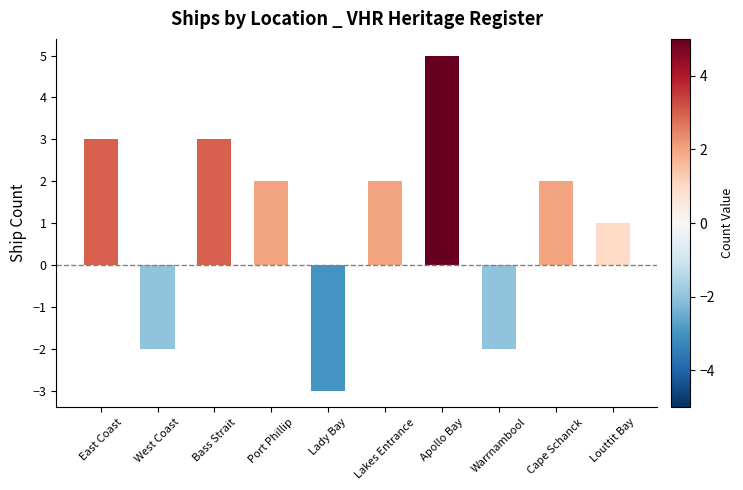

Which has a higher value, Bass Strait or Louttit Bay?

Bass Strait